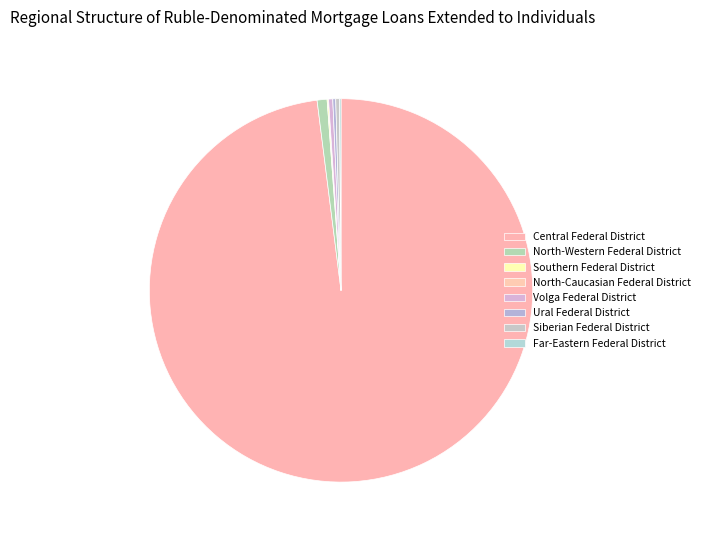

Do North-Western Federal District and North-Caucasian Federal District together represent more than half of the pie?

No